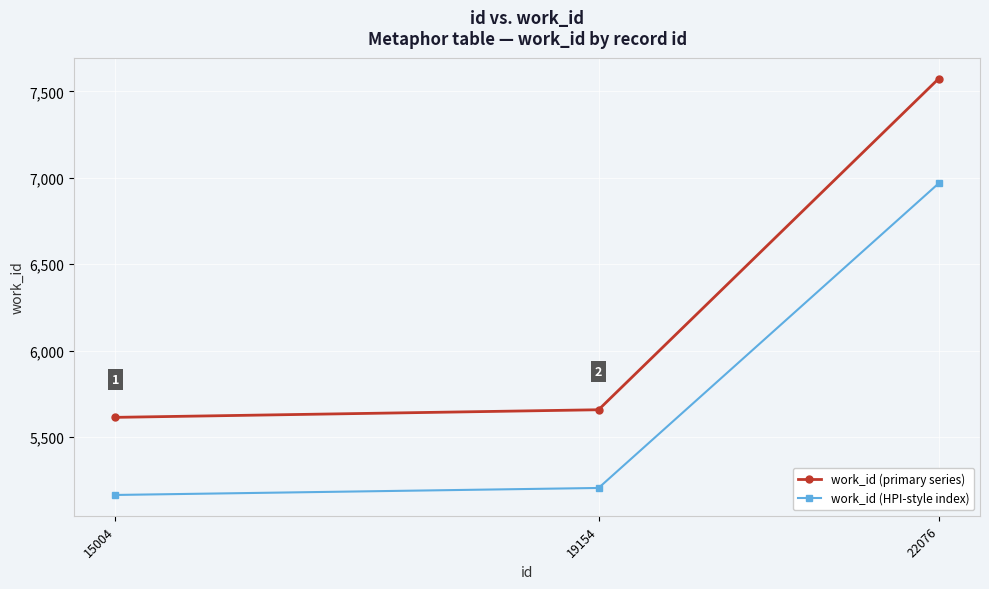

Which series has the largest total across all categories?

work_id (primary series)